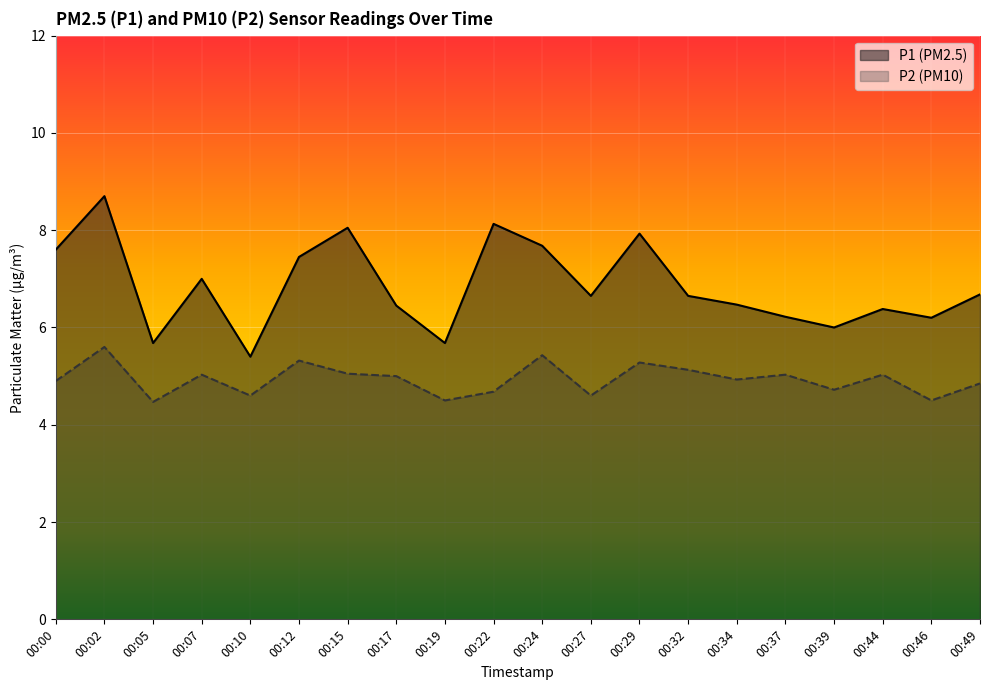

What is the approximate value of P2 at 00:46?

4.5